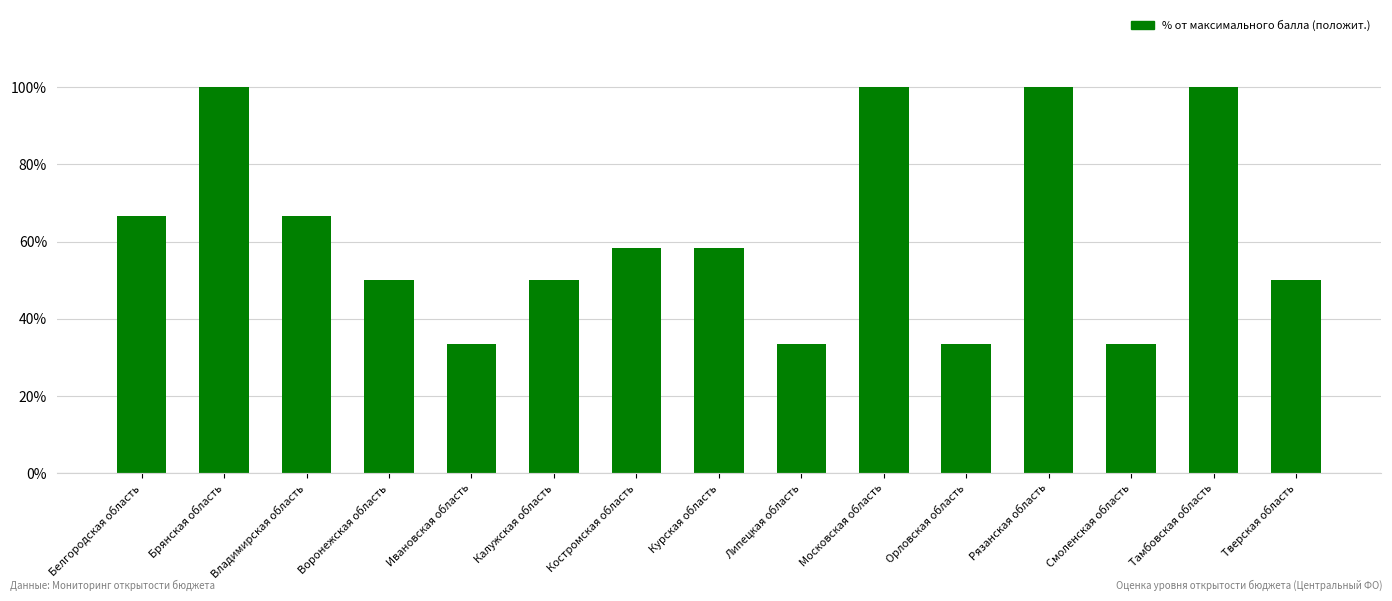

What is the value of the 2nd bar from the left?

100.0